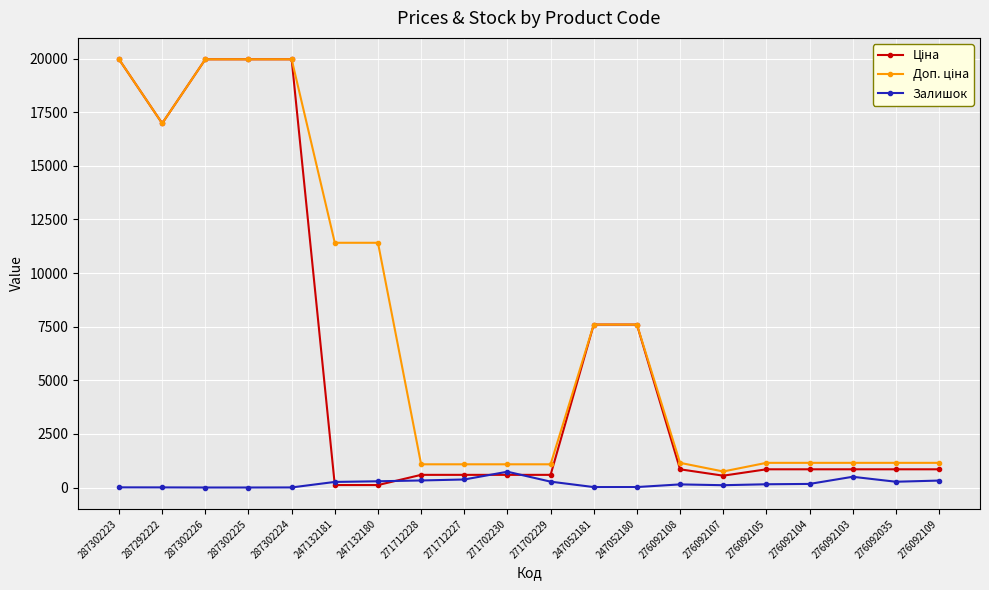

At how many categories does at least one series exceed 13815?

5